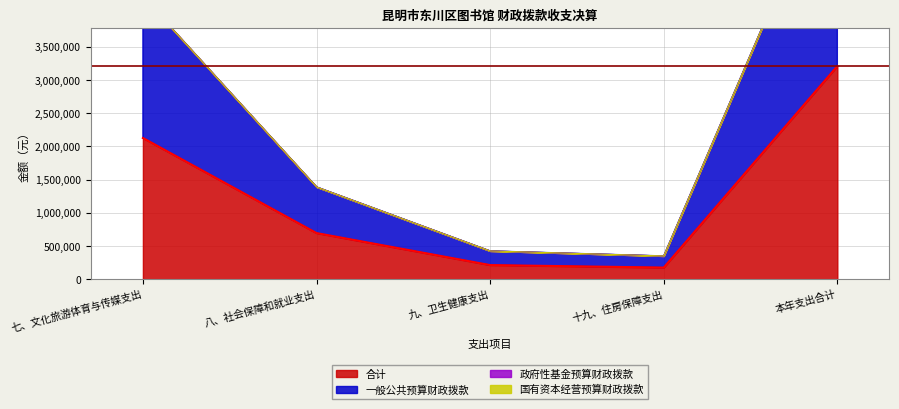

Which series has the largest range (max minus min)?

一般公共预算财政拨款